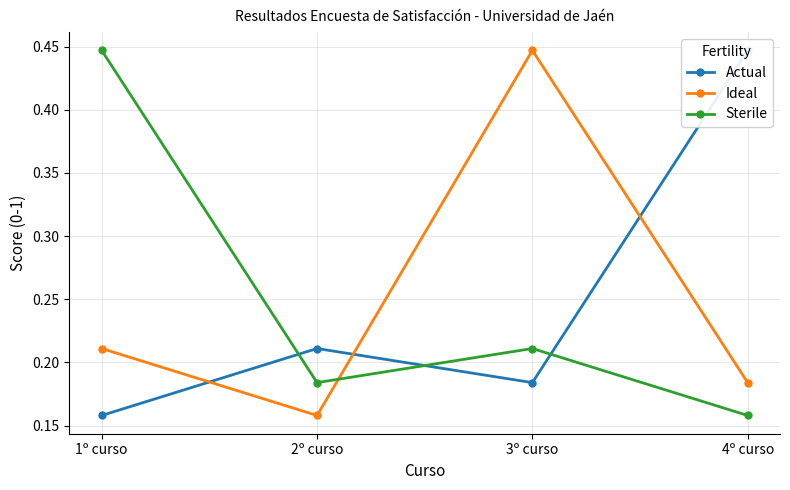

Which series ends up on top after the final intersection of Actual and Sterile?

Actual